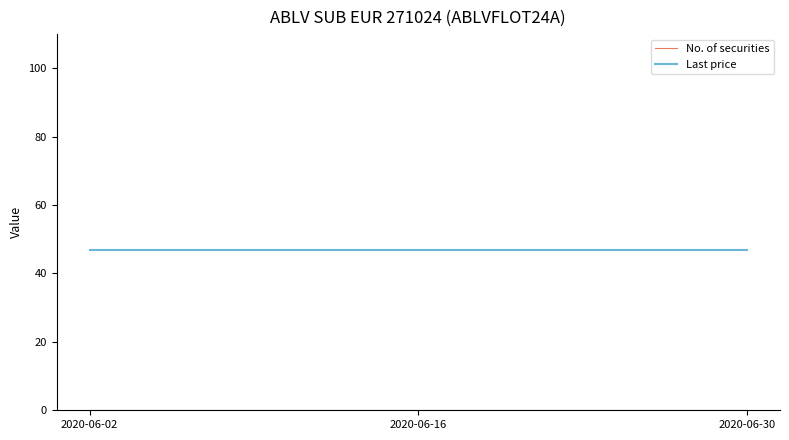

Which series has the largest total across all categories?

Last price